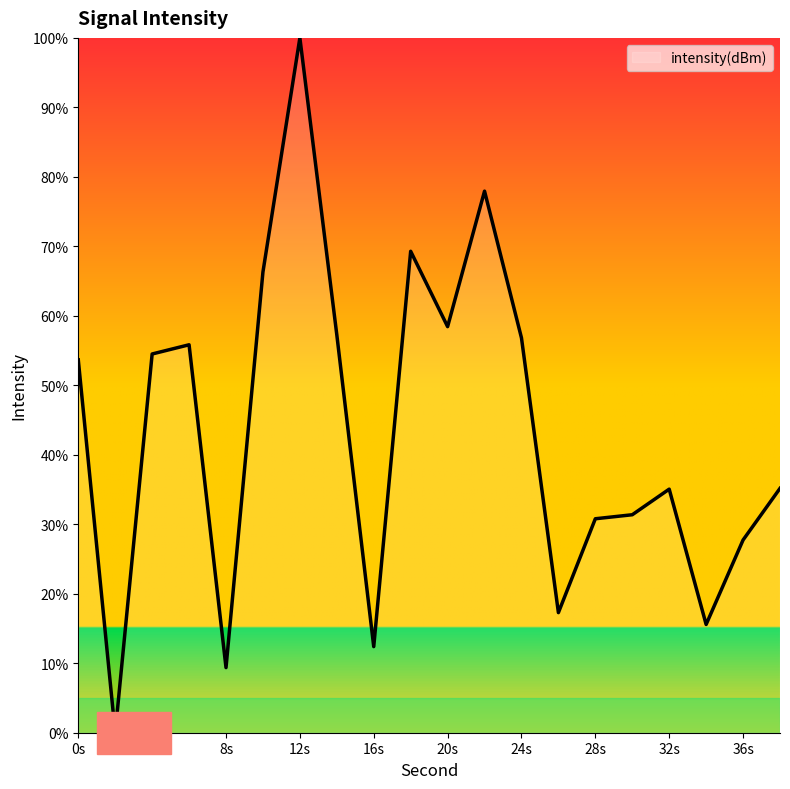

What is the greatest value displayed?

100.0